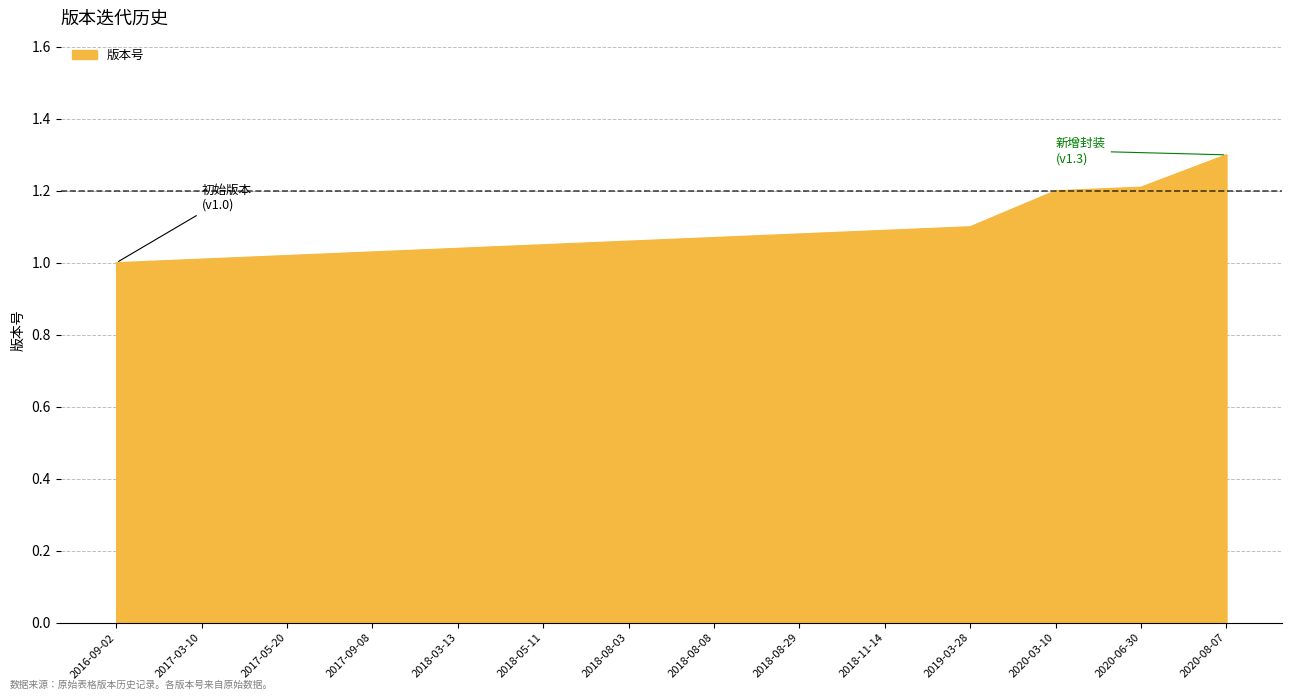

What is the maximum value shown in the chart?

1.3